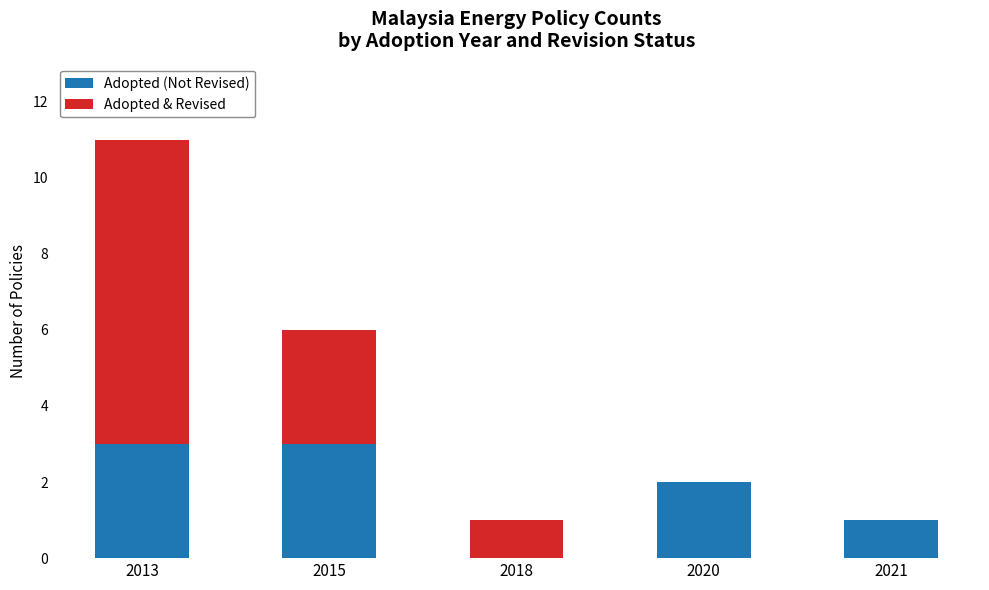

What is the total value across all series at 2015?

6